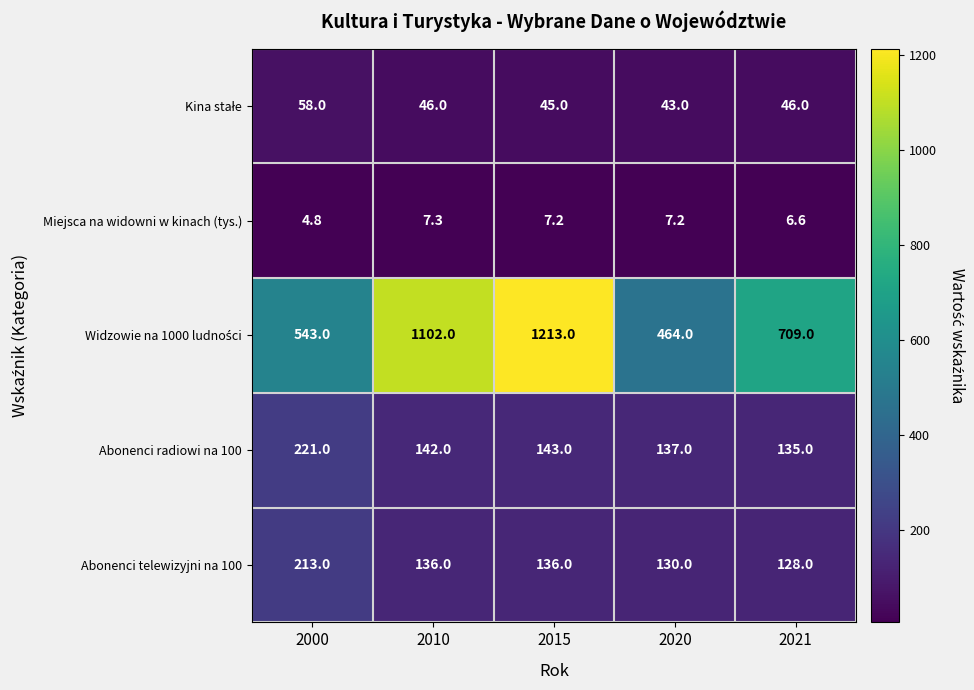

Is the value of Abonenci radiowi na 100 at 2020 greater than the value of Abonenci telewizyjni na 100 at 2015?

Yes